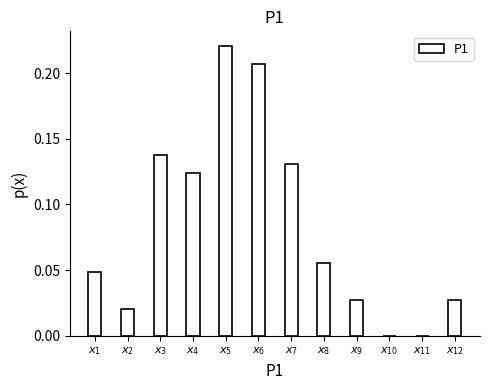

What is the sum of all values?

1.0